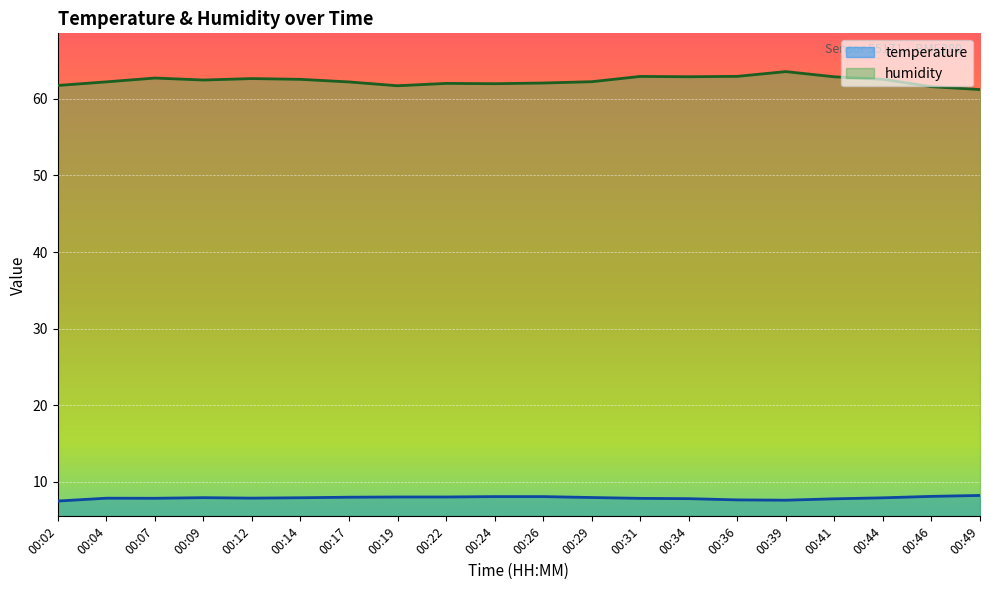

What is the total value across all series at 00:39?

71.2